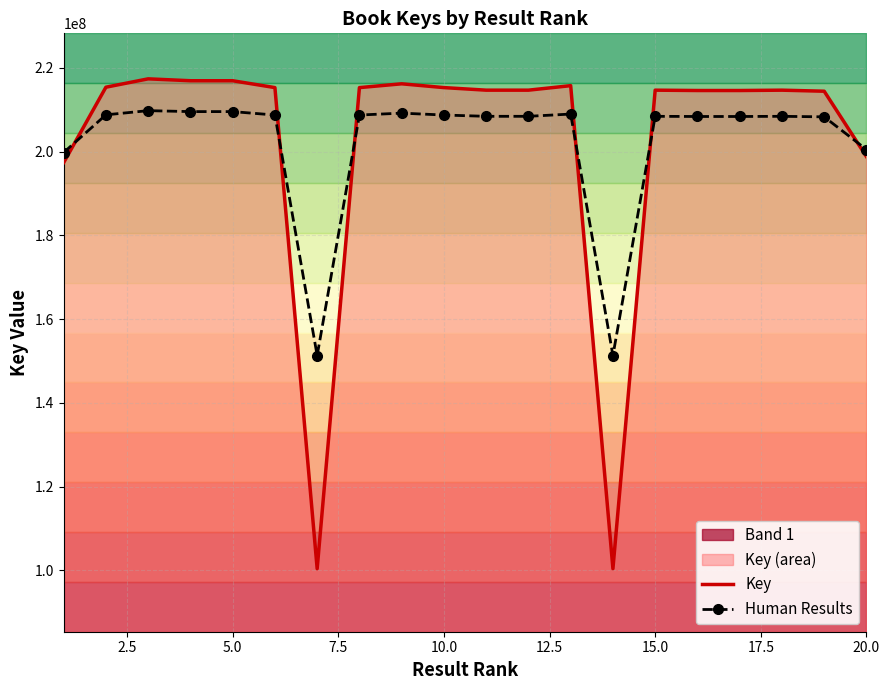

What is the minimum value for Human Results?

151302243.8